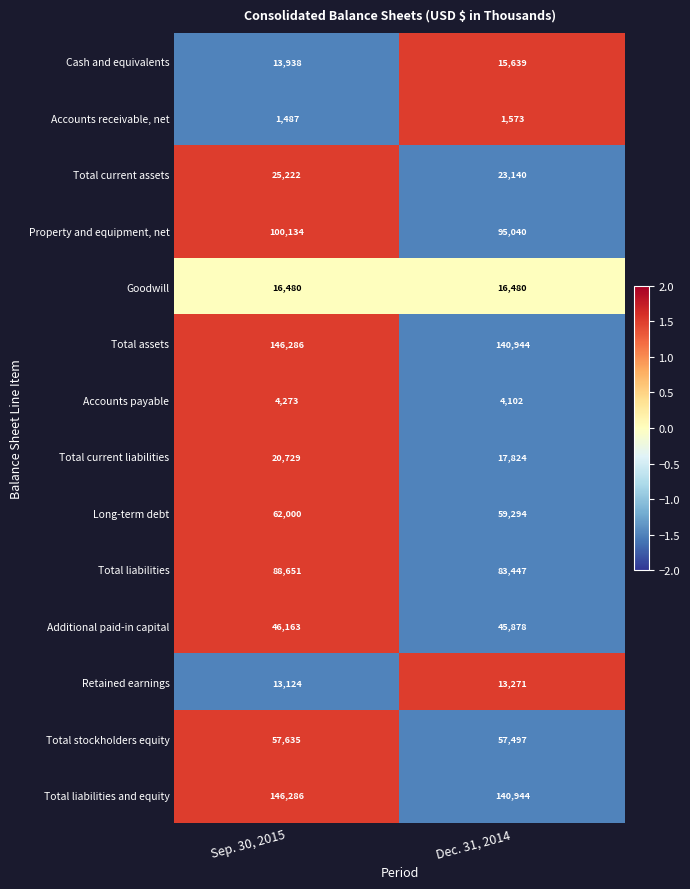

Reading left to right, list all the values displayed in this chart.

Cash and equivalents: 13938	15639
Accounts receivable, net: 1487	1573
Total current assets: 25222	23140
Property and equipment, net: 100134	95040
Goodwill: 16480	16480
Total assets: 146286	140944
Accounts payable: 4273	4102
Total current liabilities: 20729	17824
Long-term debt: 62000	59294
Total liabilities: 88651	83447
Additional paid-in capital: 46163	45878
Retained earnings: 13124	13271
Total stockholders equity: 57635	57497
Total liabilities and equity: 146286	140944